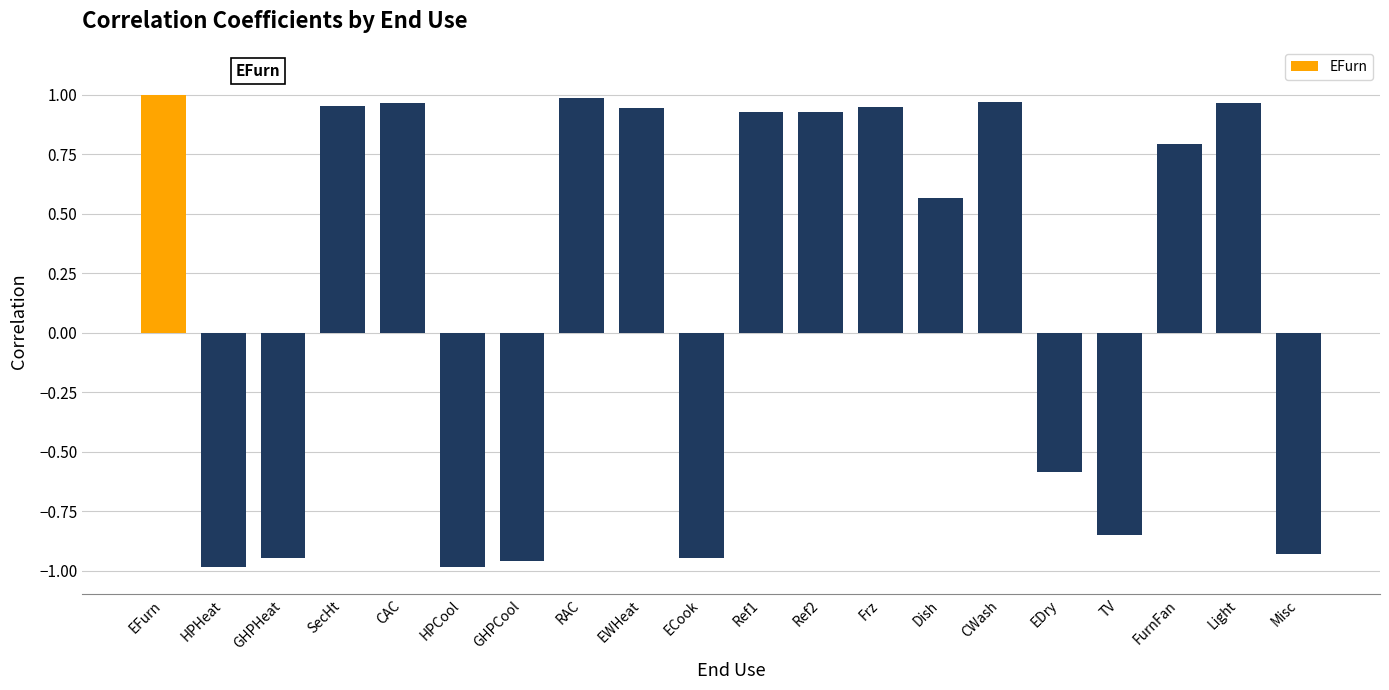

What is the sum of all values?

3.8